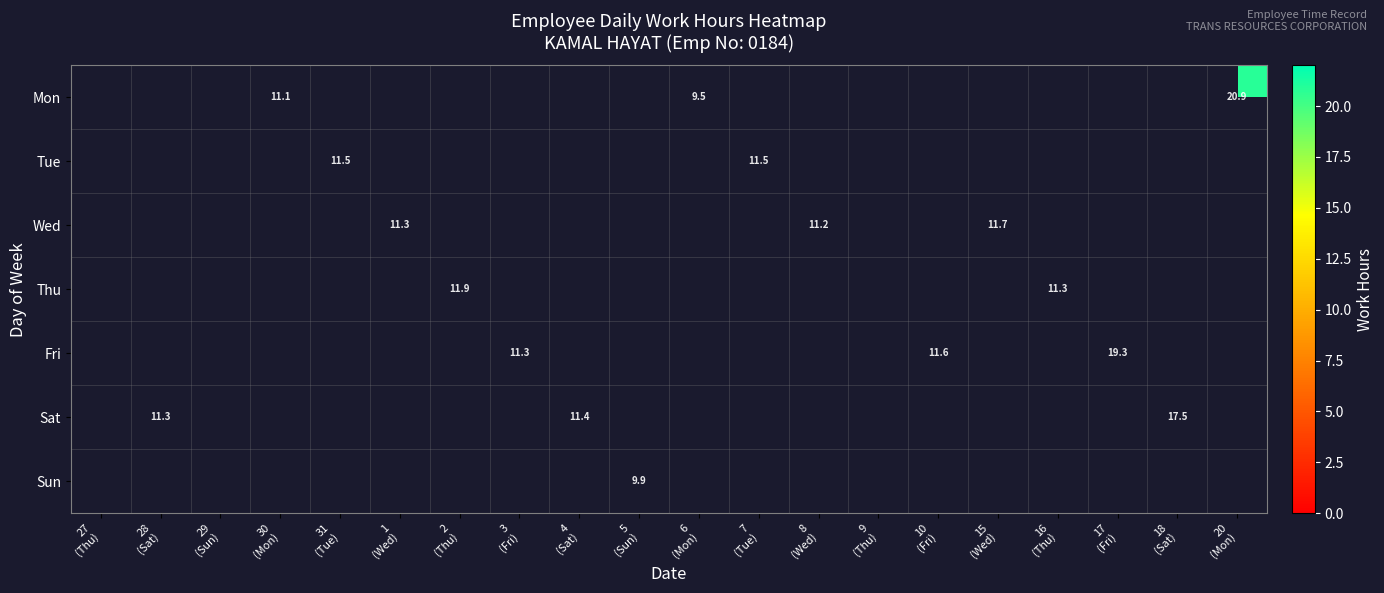

How many series are shown in this chart?

7